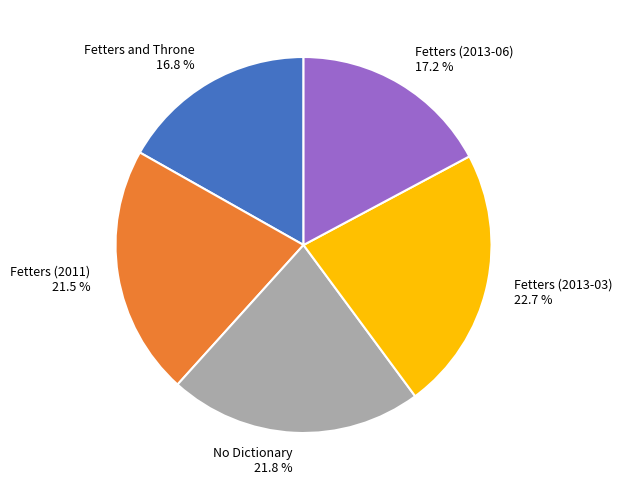

What is the ratio of the value at Fetters (2011) to the value at No Dictionary?

1.0